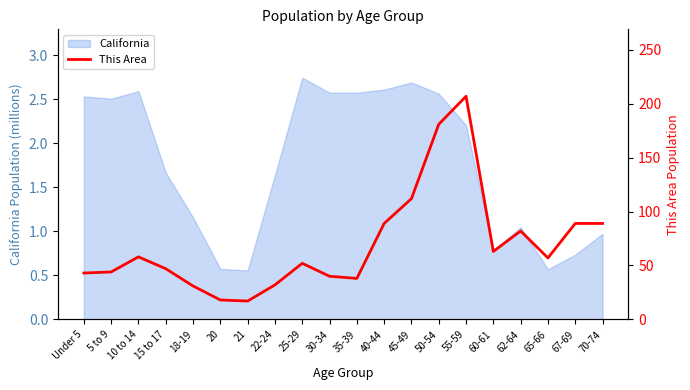

At which label does California first exceed 2?

Under 5